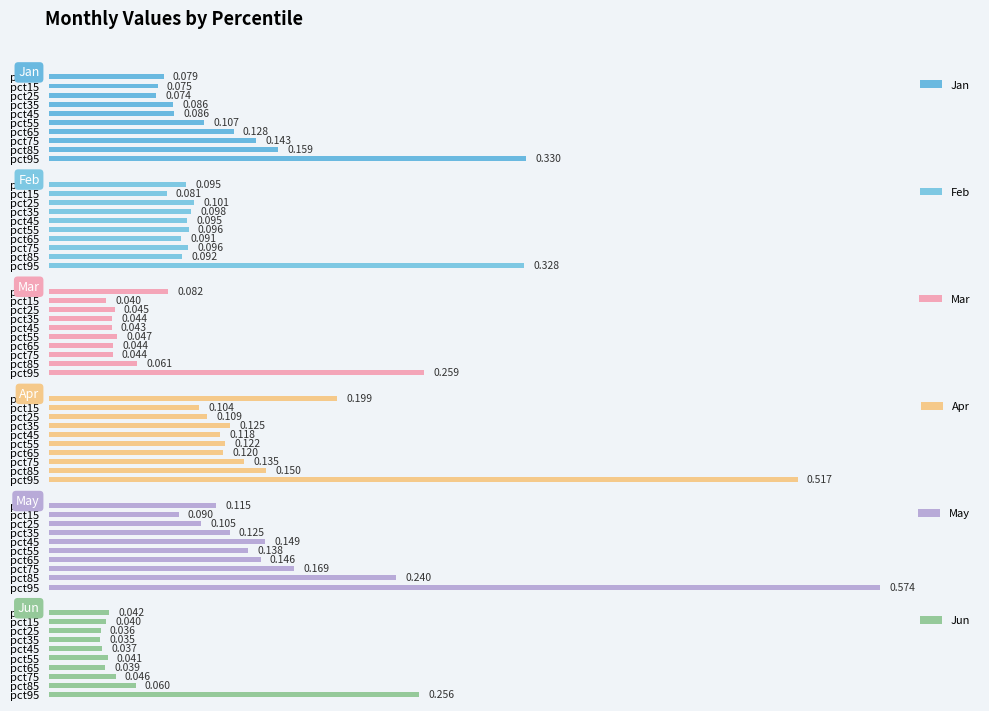

Is the value of Mar at pct85 greater than the value of Jan at pct35?

No